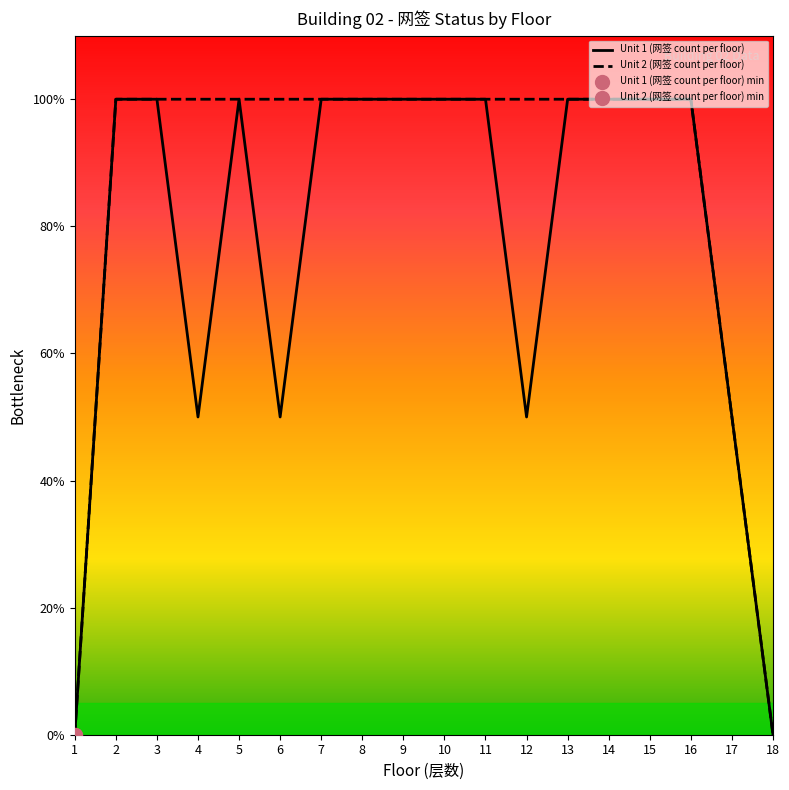

True or false: Unit 2 (网签 count per floor) has more than 1 points higher than both neighbors.

False